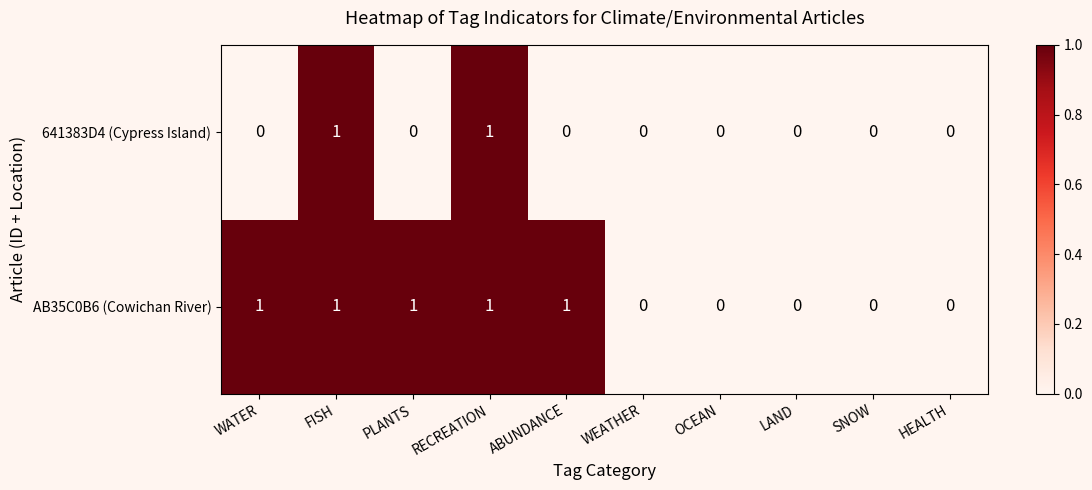

List the series in order of their overall mean, lowest first.

641383D4 (Cypress Island), AB35C0B6 (Cowichan River)